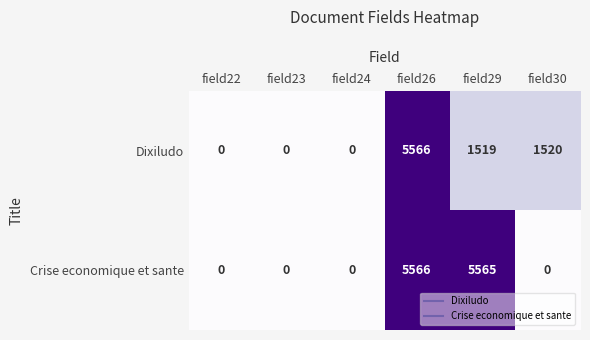

How many series are shown in this chart?

2